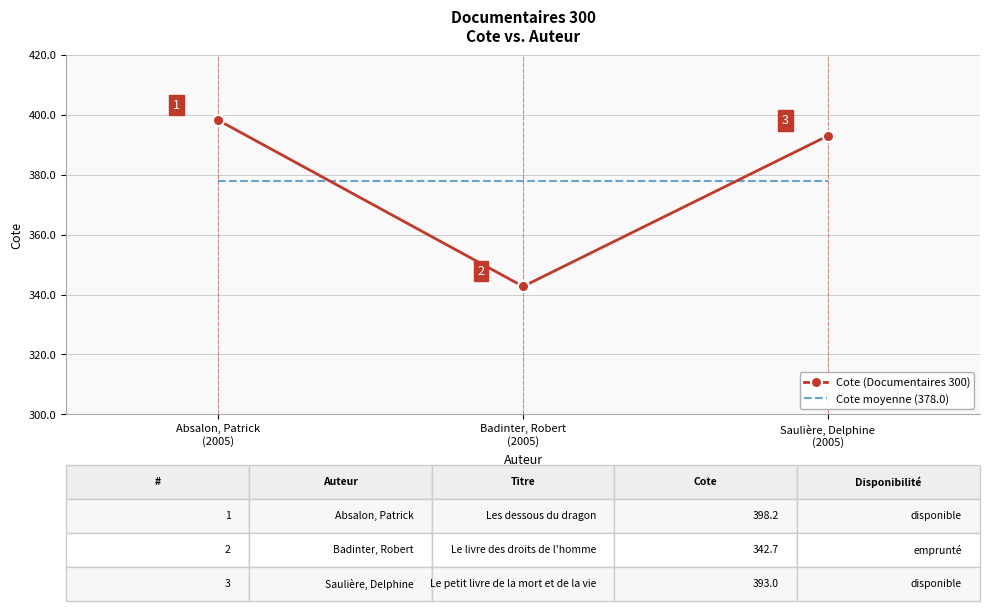

True or false: Cote moyenne (378.0) has a value of 242.5 at Absalon, Patrick
(2005).

False